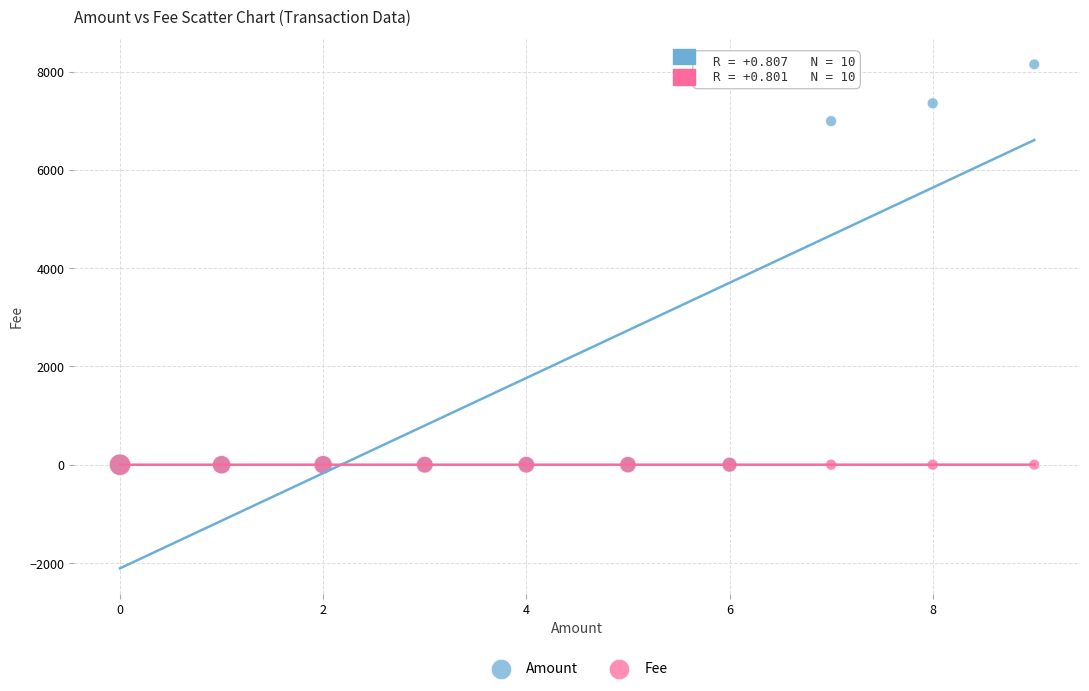

Which series has the largest Y range (max minus min)?

Amount